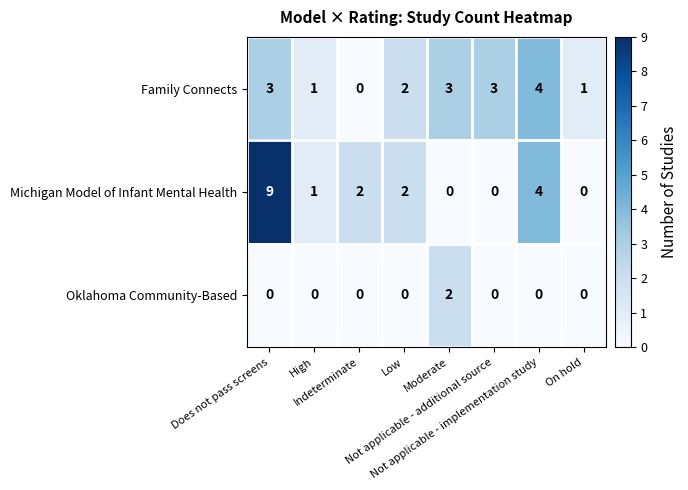

Rank the series at Does not pass screens from lowest to highest value.

Oklahoma Community-Based, Family Connects, Michigan Model of Infant Mental Health